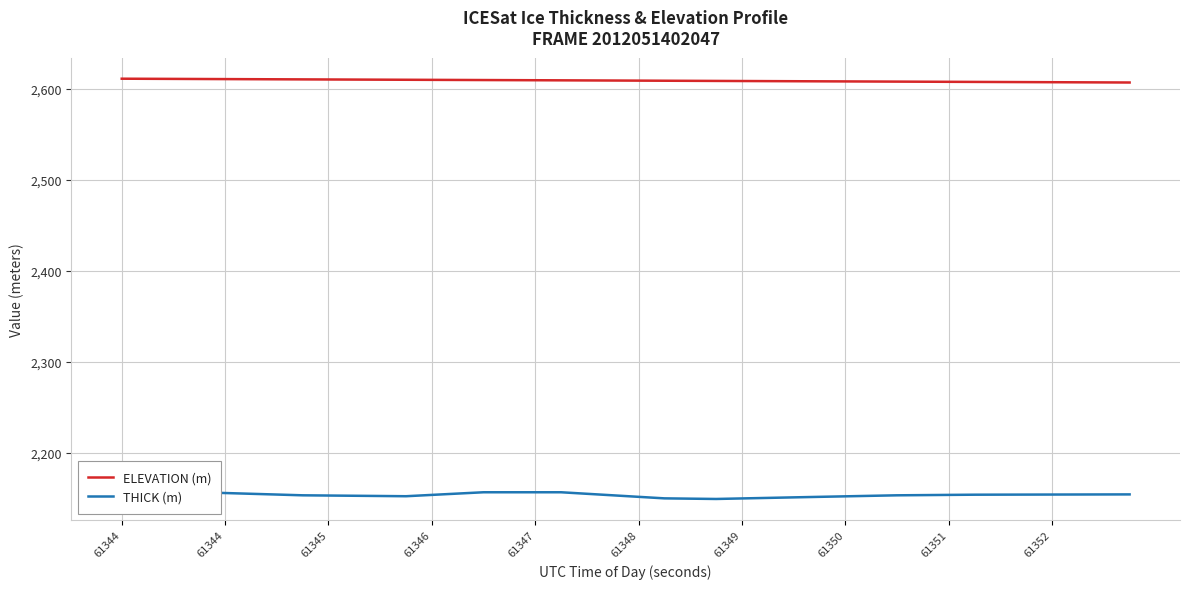

Does the chart display data point markers on the line(s)?

No